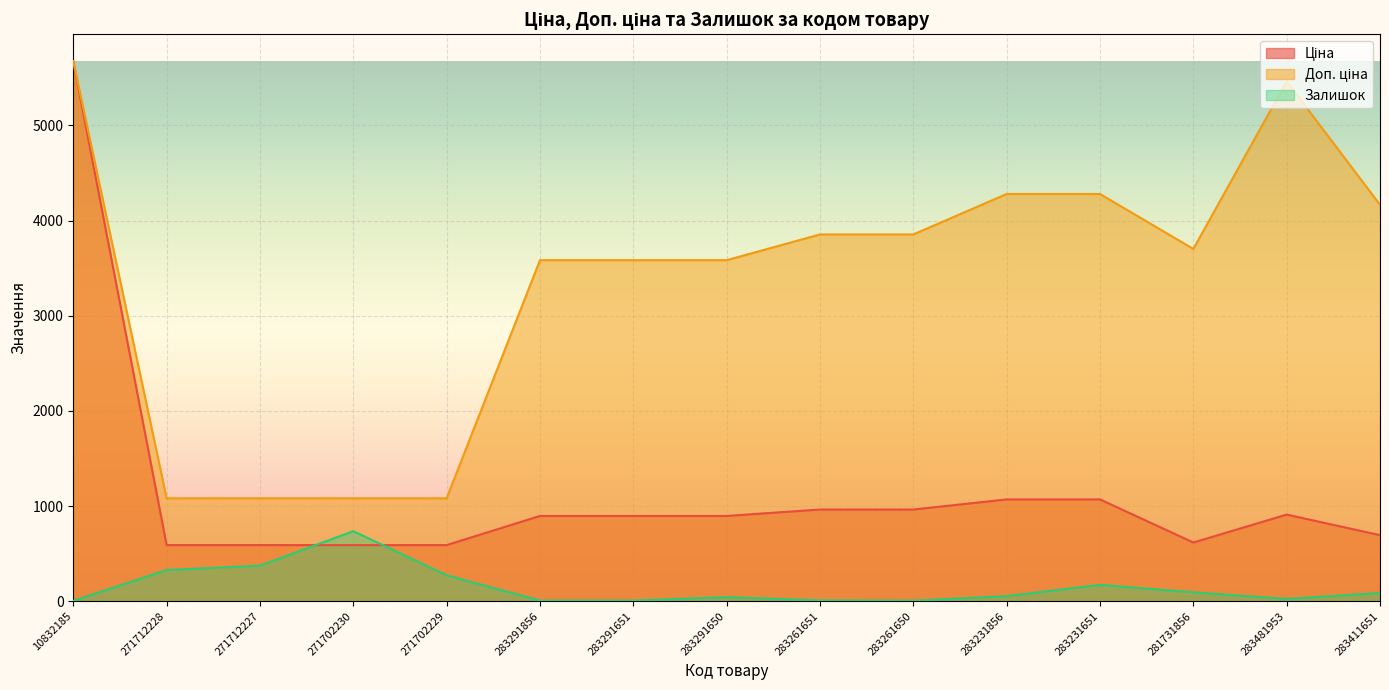

The Доп. ціна series shows 5673.8 at 10832185. True or false?

True